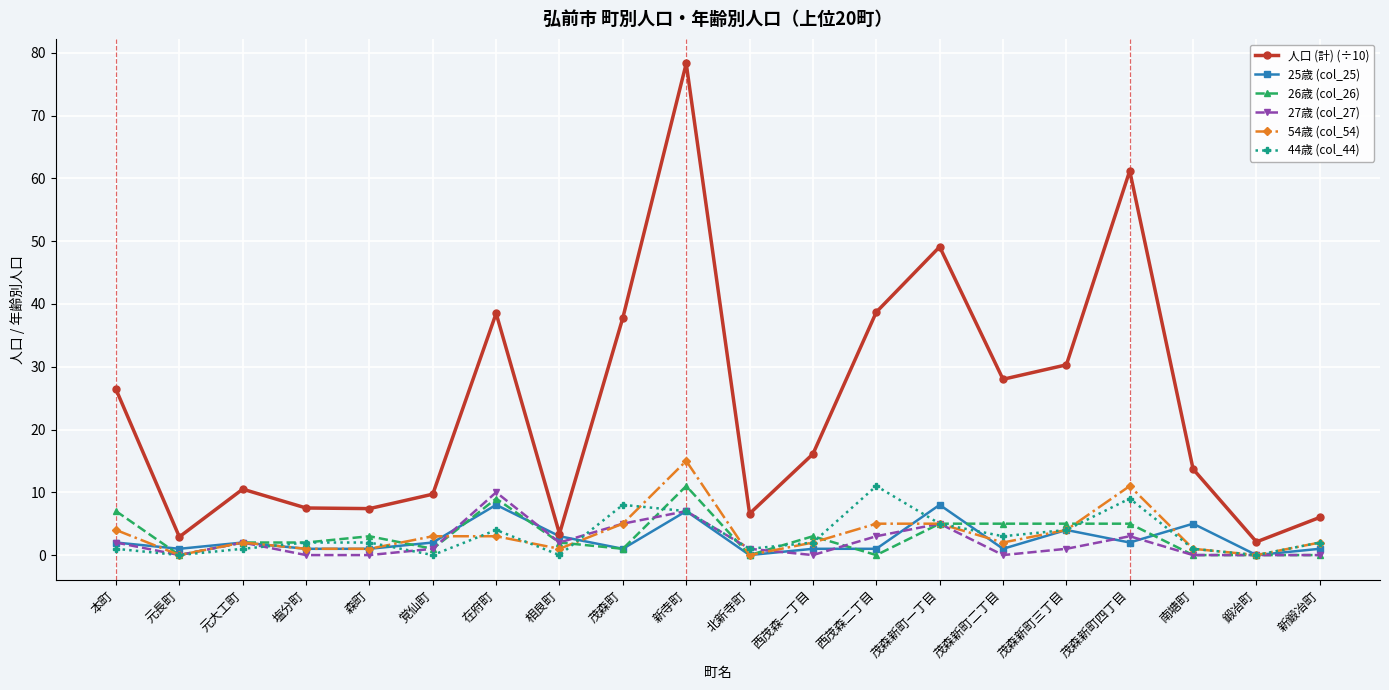

What is the difference between the 25歳 (col_25) values at 茂森町 and 在府町?

7.0